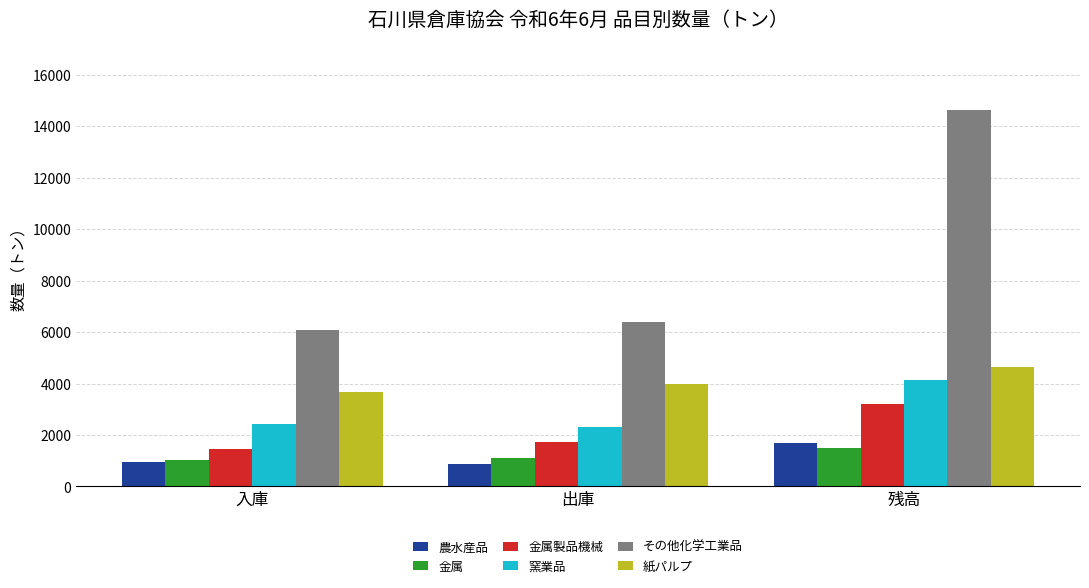

At which label does その他化学工業品 first exceed 6384?

出庫